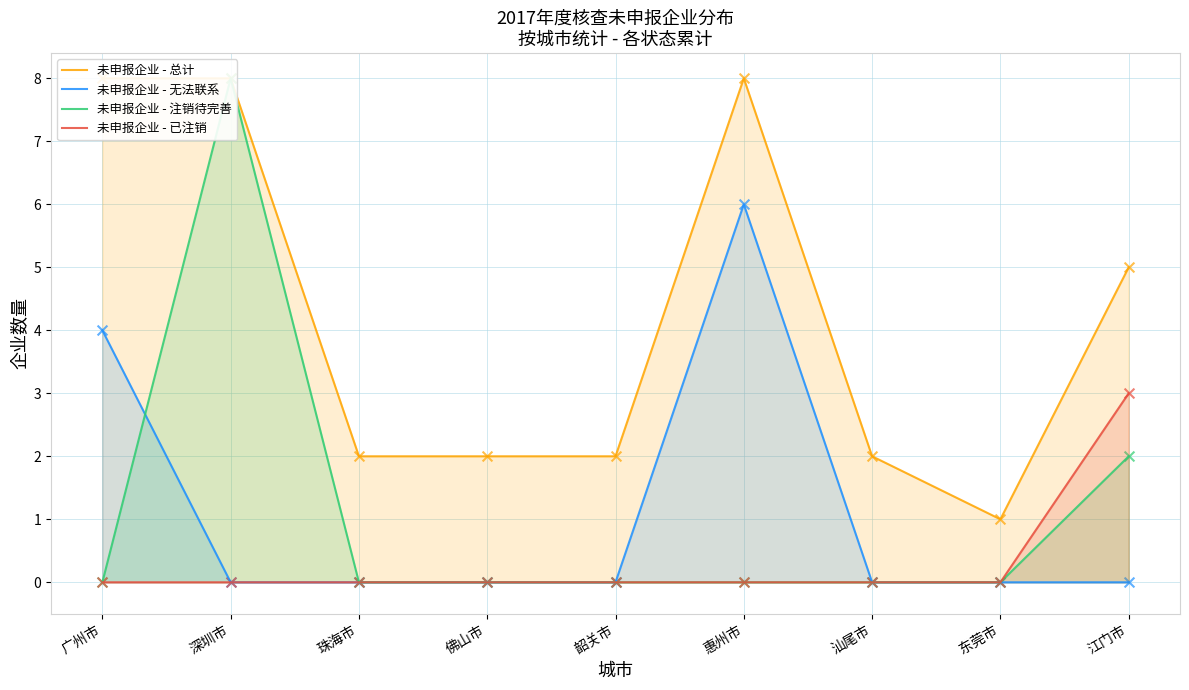

At which category is the sum across all series the highest?

深圳市